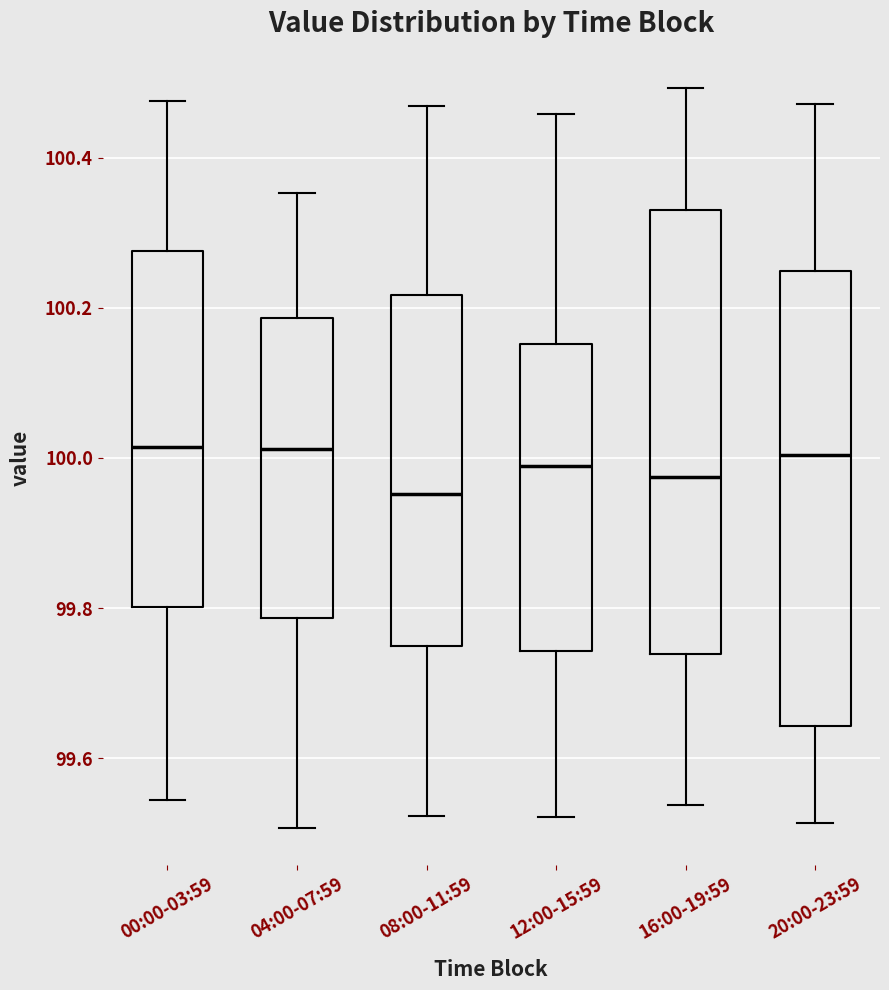

Reading left to right, read every box against the y-axis: the position of its median line, the range the box covers, and the ends of its whiskers. The values are not printed on the chart, so give them approximately, as read against the axis.

00:00-03:59: median 100.02, box 99.80 to 100.28, whiskers 99.54 to 100.48
04:00-07:59: median 100.02, box 99.78 to 100.18, whiskers 99.50 to 100.36
08:00-11:59: median 99.96, box 99.74 to 100.22, whiskers 99.52 to 100.46
12:00-15:59: median 99.98, box 99.74 to 100.16, whiskers 99.52 to 100.46
16:00-19:59: median 99.98, box 99.74 to 100.34, whiskers 99.54 to 100.50
20:00-23:59: median 100.00, box 99.64 to 100.24, whiskers 99.52 to 100.48